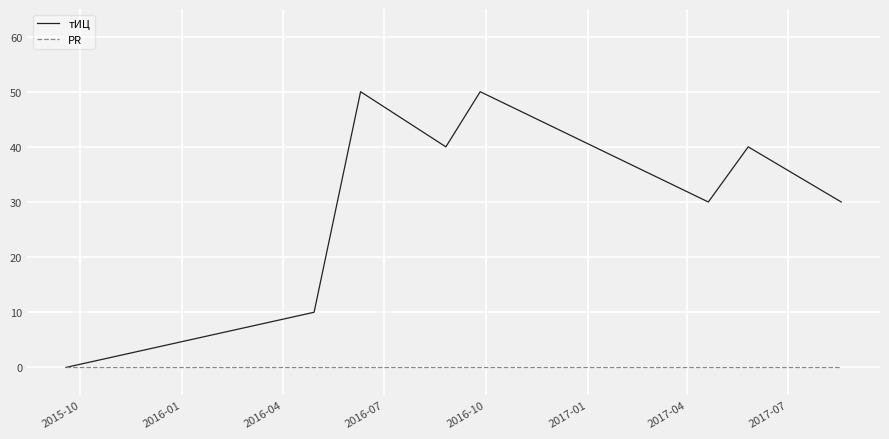

Which series has the largest total across all categories?

тИЦ